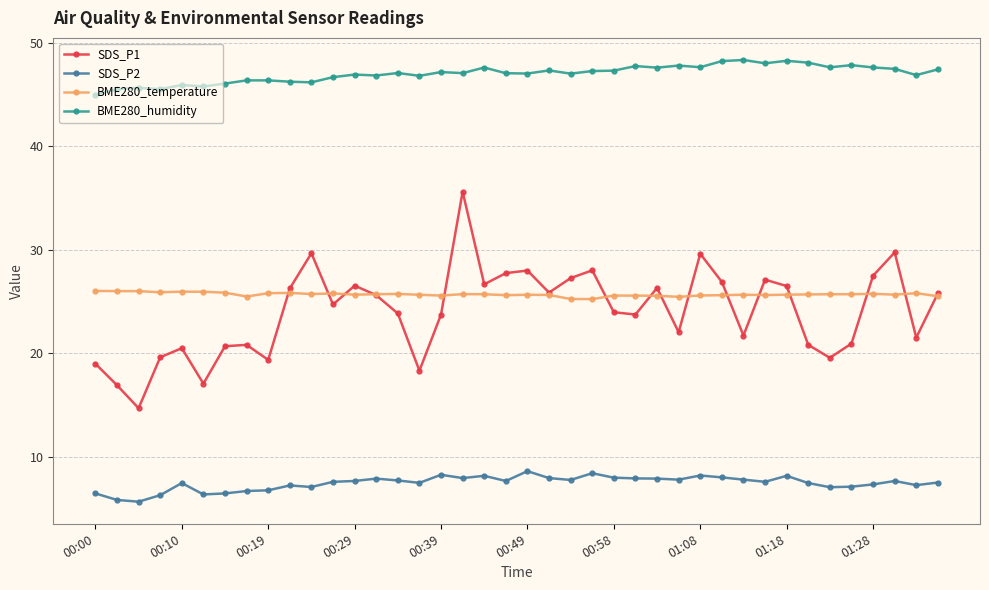

Does the chart have visible grid lines?

Yes